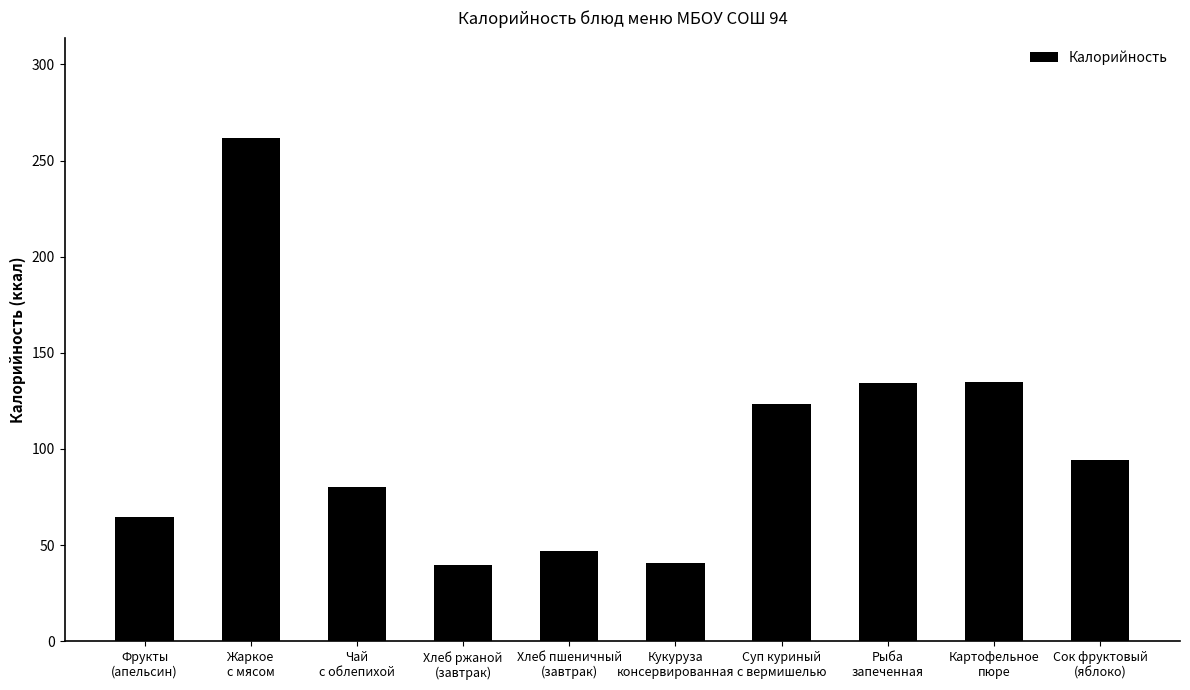

True or false: the data shows 67.8 at Хлеб ржаной
(завтрак).

False